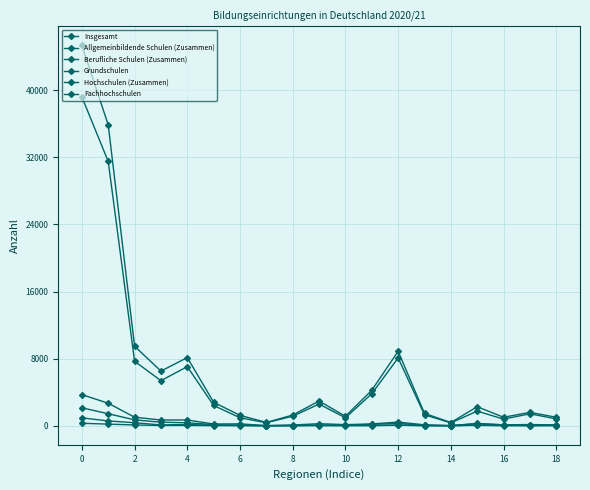

Is this an area chart (filled region under the line)?

No